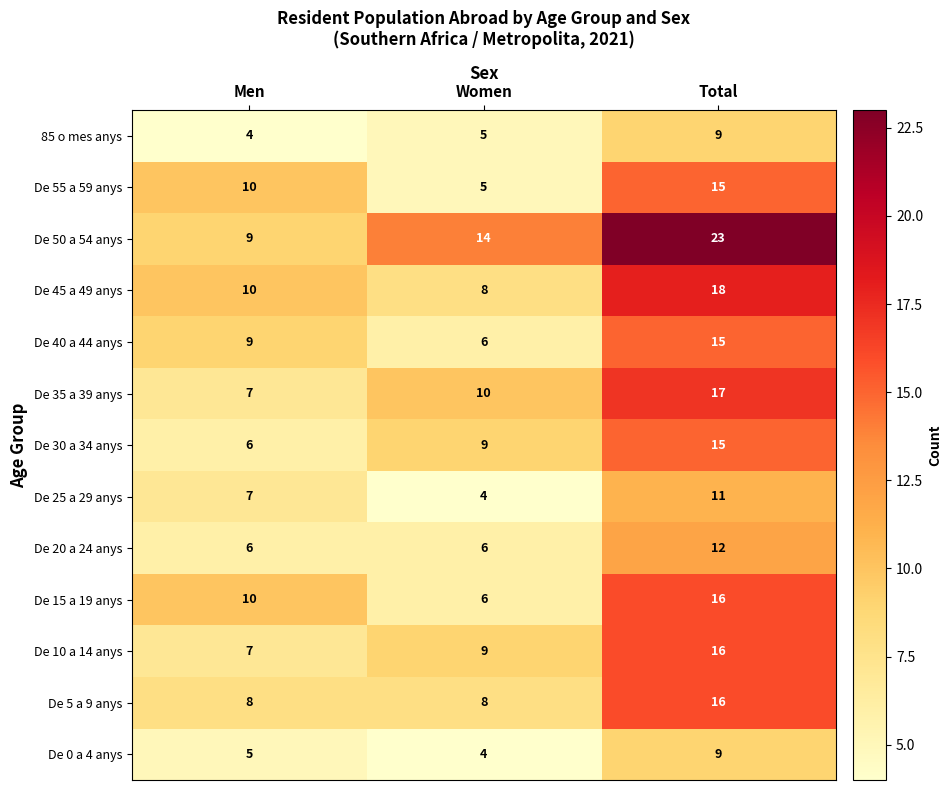

Read the De 55 a 59 anys value at Men, to the nearest 10.

10